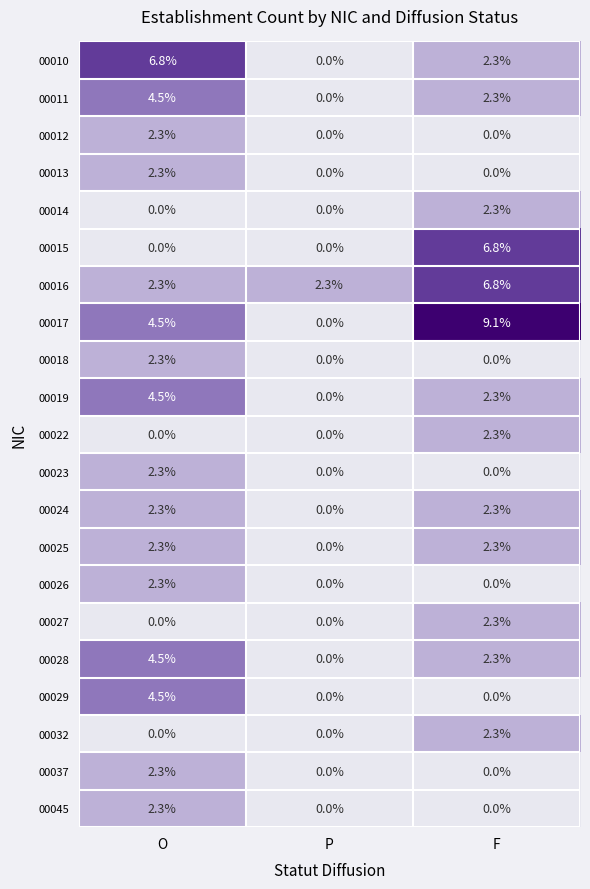

Which category has the highest value in the 00017 series?

F